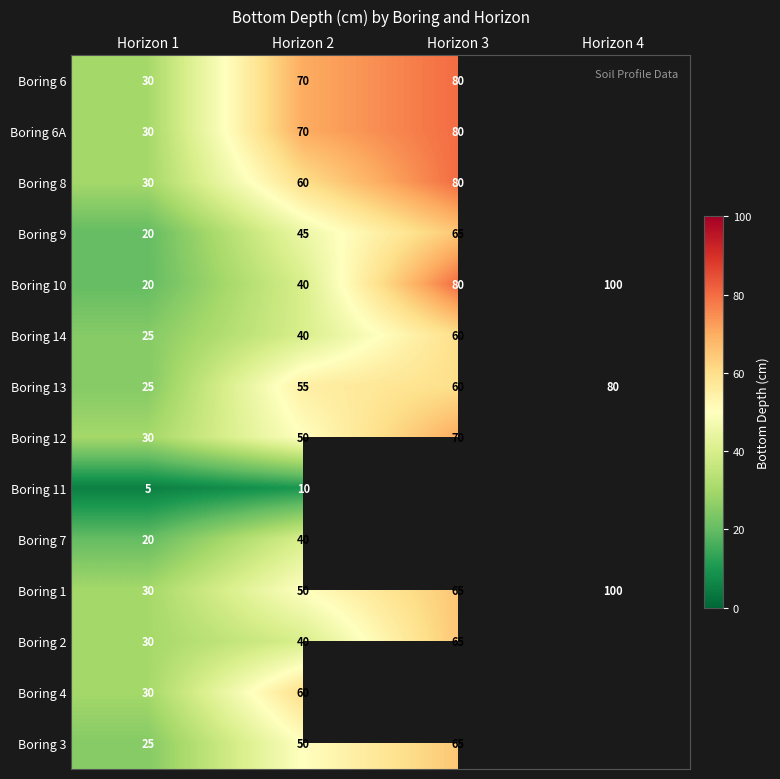

Rank the categories by Boring 10 value from highest to lowest.

Horizon 4, Horizon 3, Horizon 2, Horizon 1